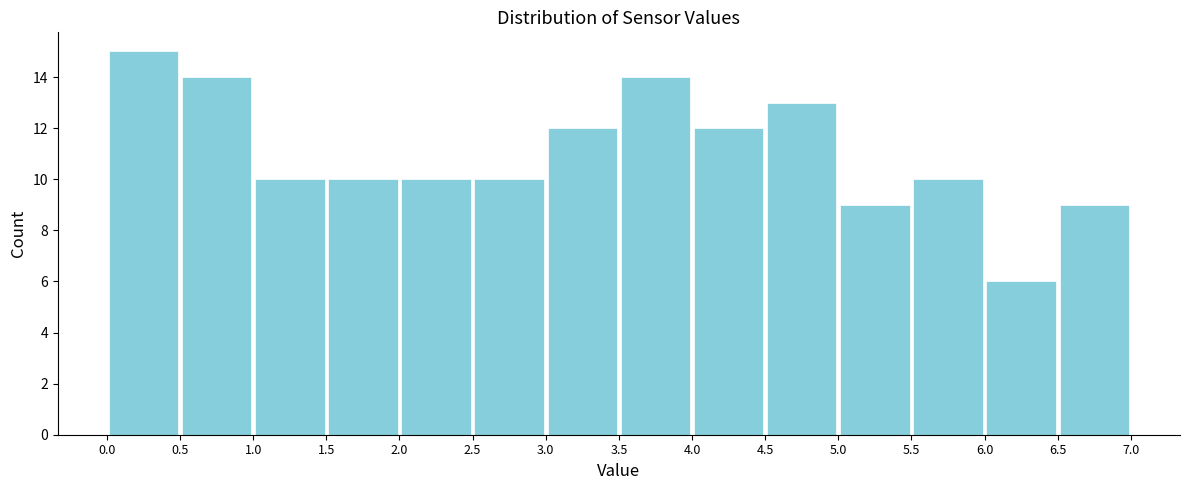

Over which range of the x-axis is the bar tallest?

0.0 to 0.5